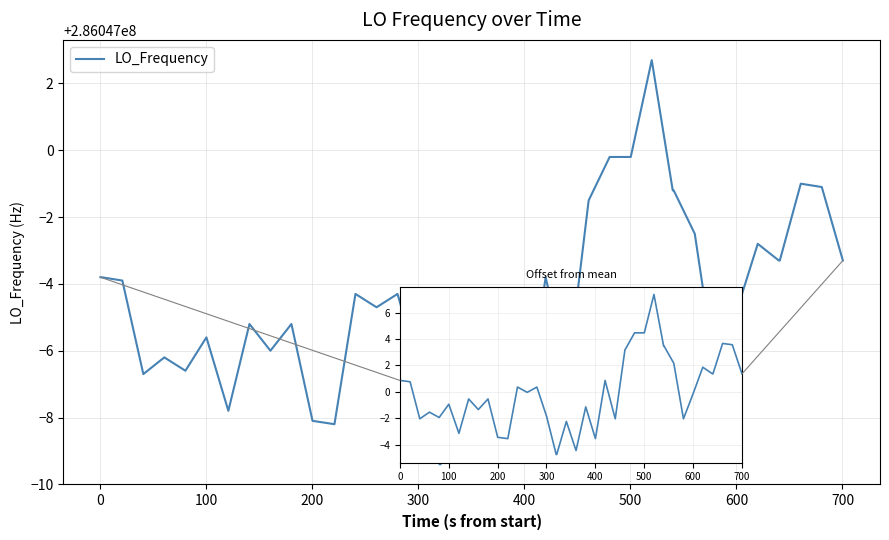

Does the chart display data point markers on the line(s)?

No